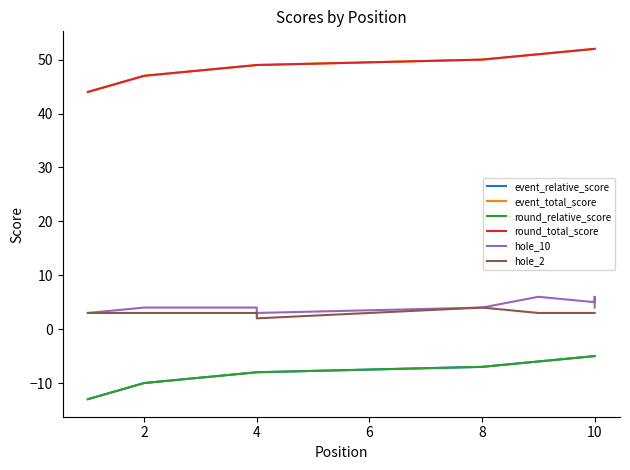

At 8, list the series in order from smallest to largest.

event_relative_score, round_relative_score, hole_2, hole_10, event_total_score, round_total_score